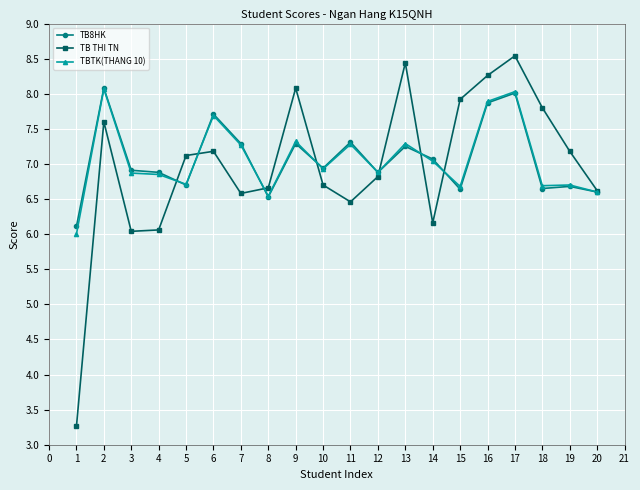

What is the value of the TB THI TN point at the 6th from the left?

7.2